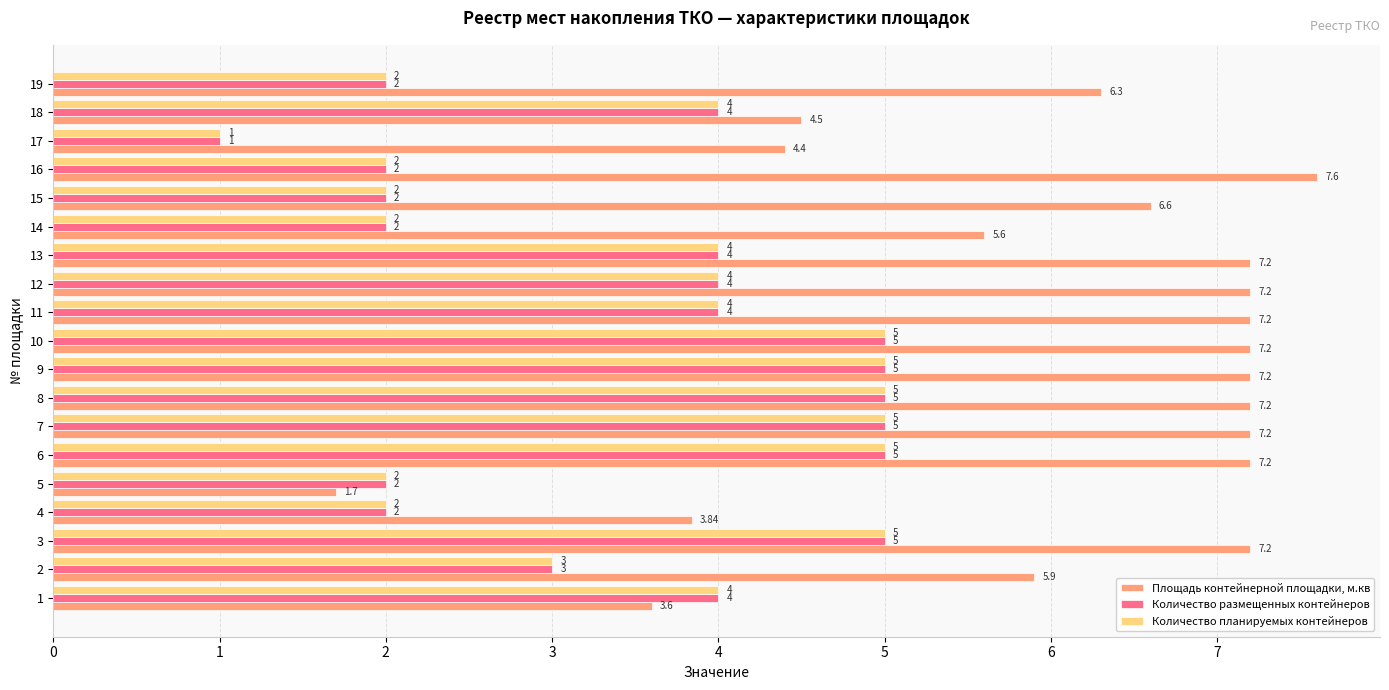

Which series has the largest range (max minus min)?

Площадь контейнерной площадки, м.кв